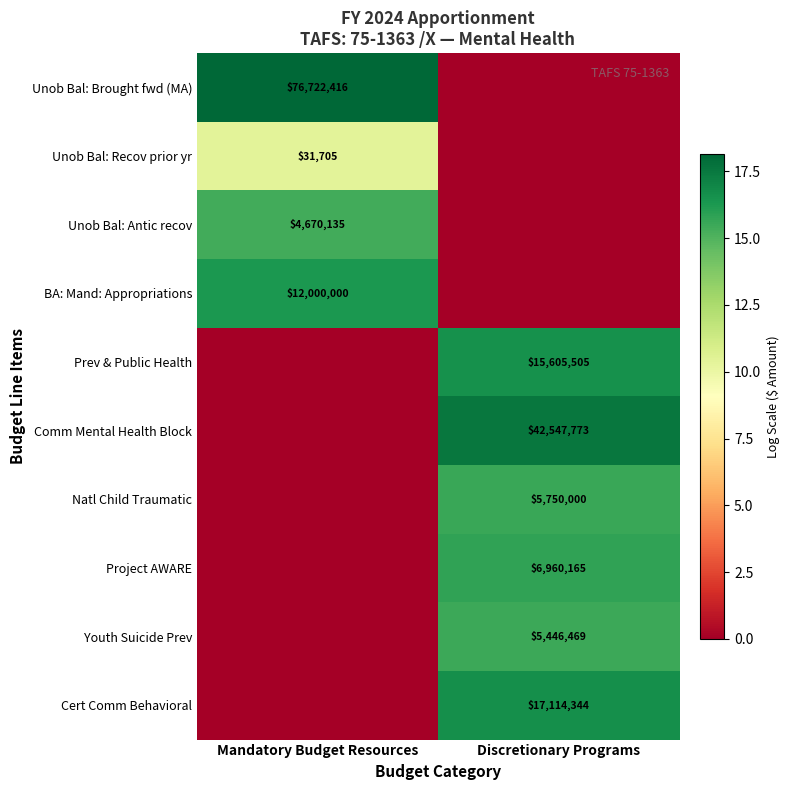

How many distinct data groups are displayed?

10